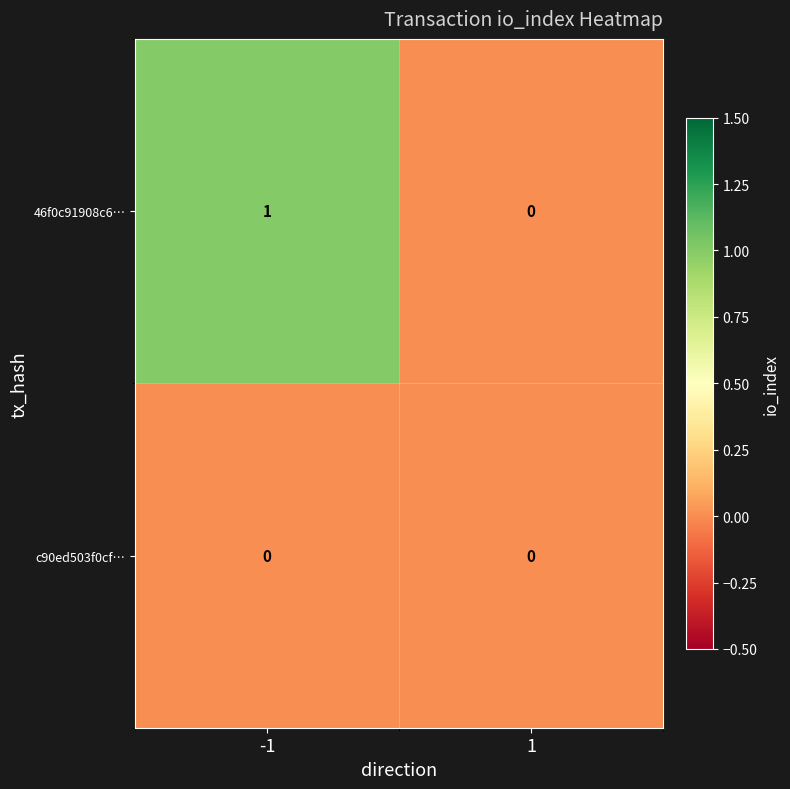

Which series has the largest total across all categories?

46f0c91908c6…